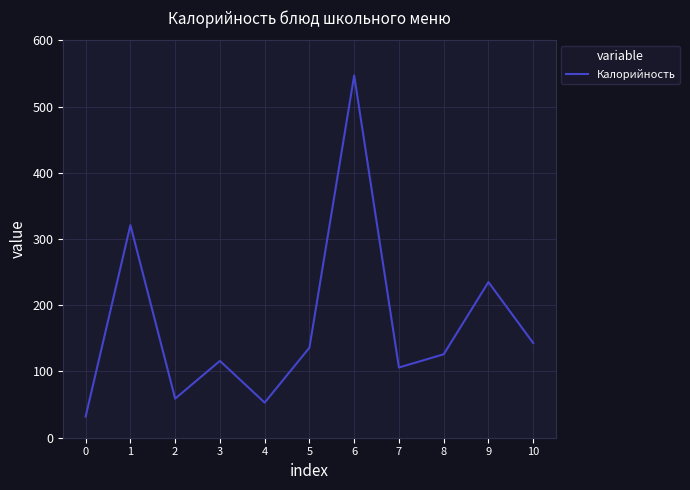

What is the smallest value displayed?

32